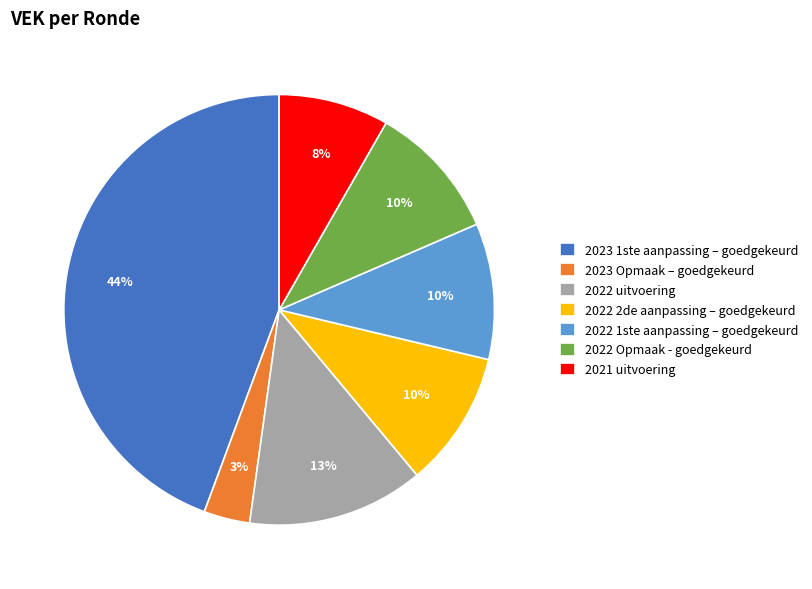

The 2021 uitvoering slice represents 8% of the pie. True or false?

True